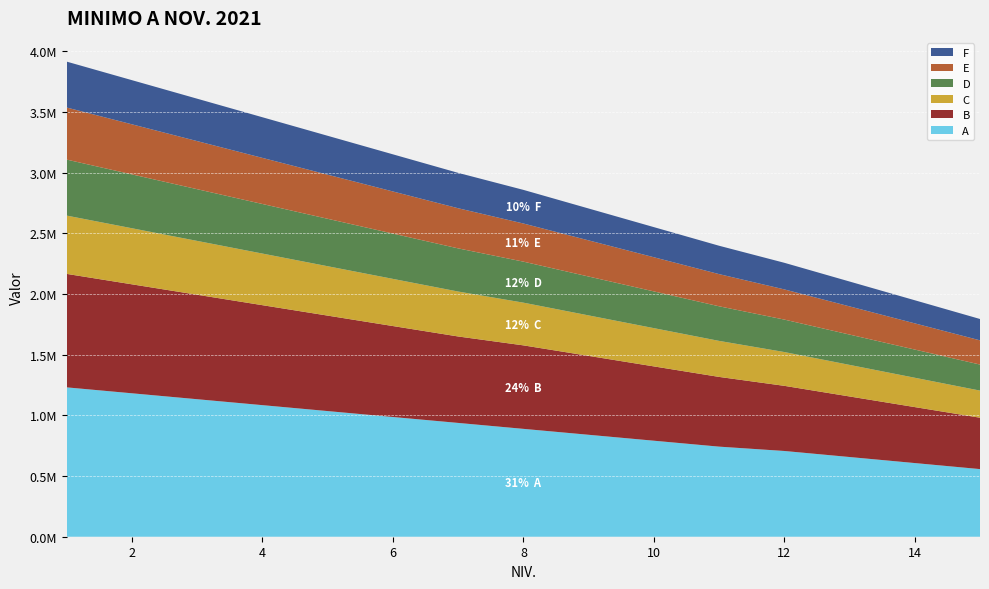

Reading right to left, list all the values displayed in this chart.

A: 557369	607135	656899	706663	742436	791280	840124	888971	937884	986657	1035503	1084347	1133194	1182036	1230880
B: 423464	461274	499083	536893	574703	612511	650322	688131	712510	749619	786728	823841	860948	898060	935169
C: 223448	241802	260156	278510	296865	315220	333572	351928	370282	388639	406993	425349	443702	462055	480411
D: 214659	232291	249925	267559	285190	302825	320454	338089	355723	373354	390987	408619	426253	443885	461517
E: 199562	215958	232349	248741	265135	281527	297922	314313	330708	347100	363490	379886	396277	412671	429062
F: 175969	190424	204879	219333	233788	248242	262698	277152	291607	306061	320516	334970	349424	363879	378336